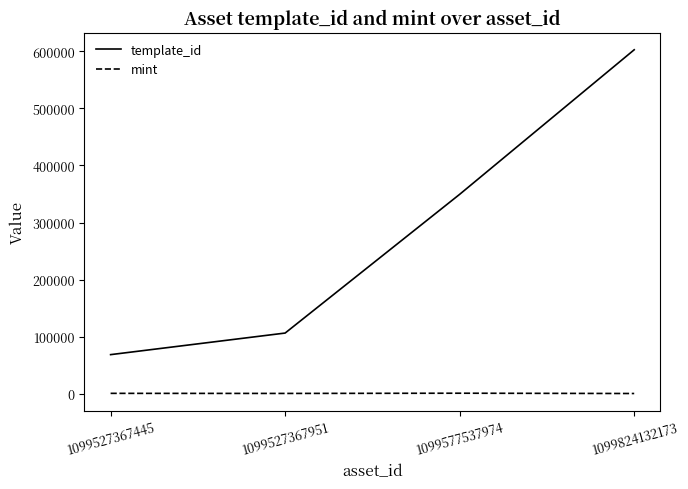

At which category is the sum across all series the highest?

1099824132173